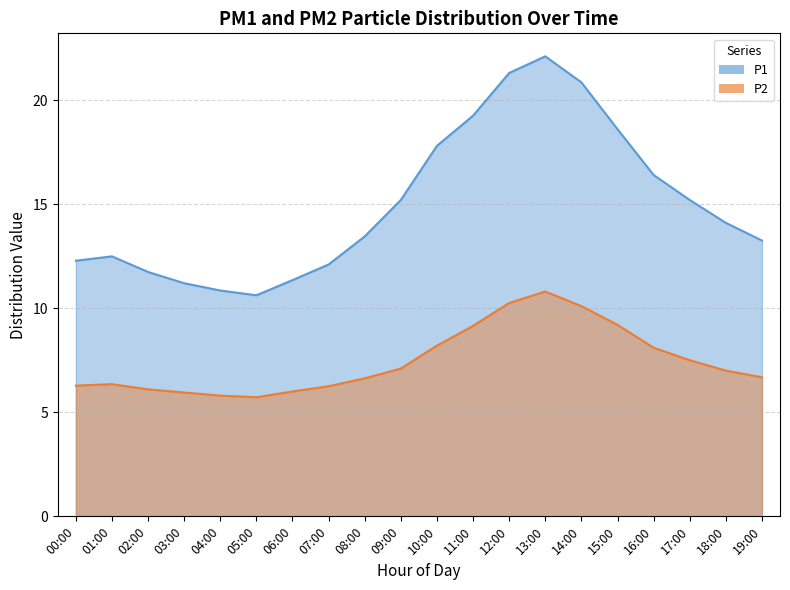

Which label corresponds to the smallest value in the chart?

05:00